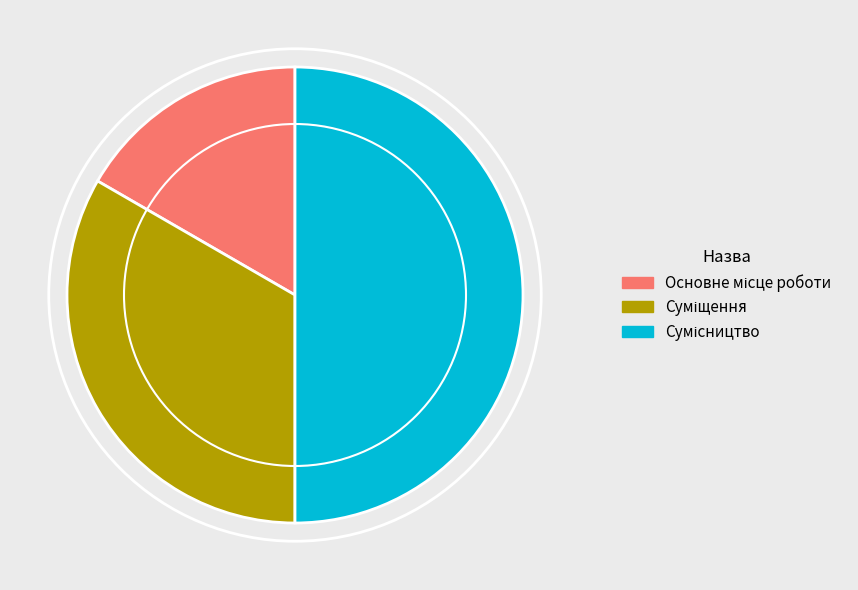

How many slices are in this pie chart?

3